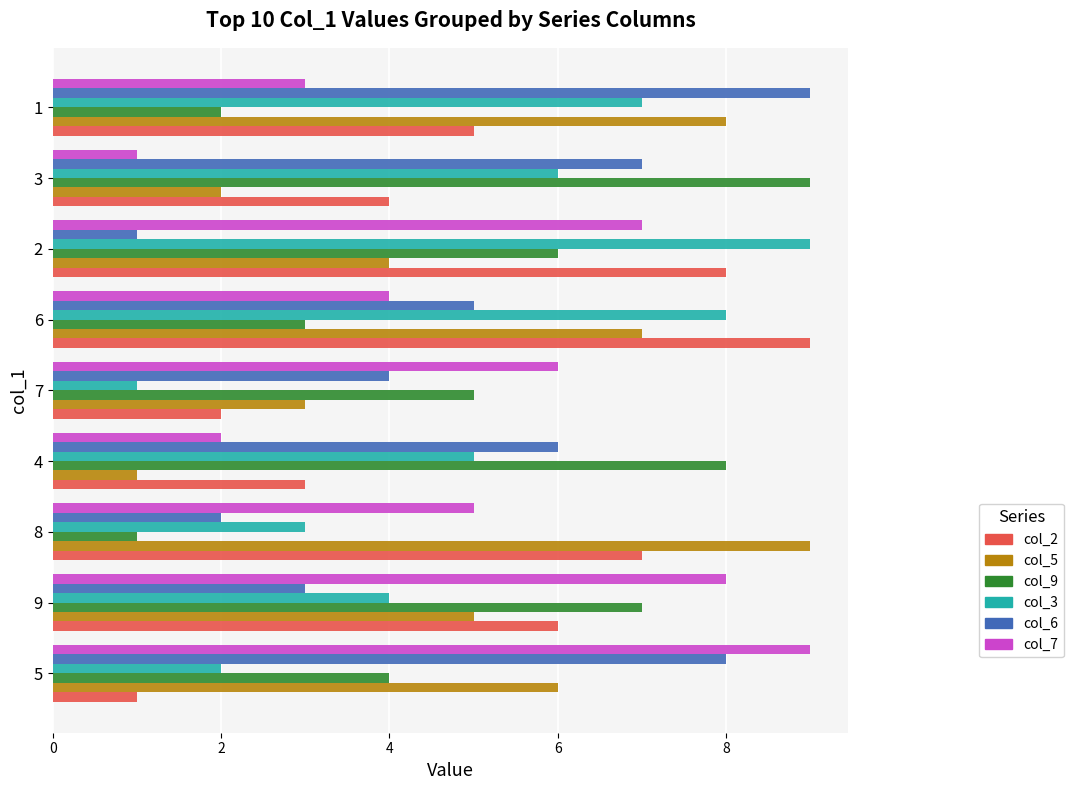

The value of col_9 at 2 is 9. True or false?

False